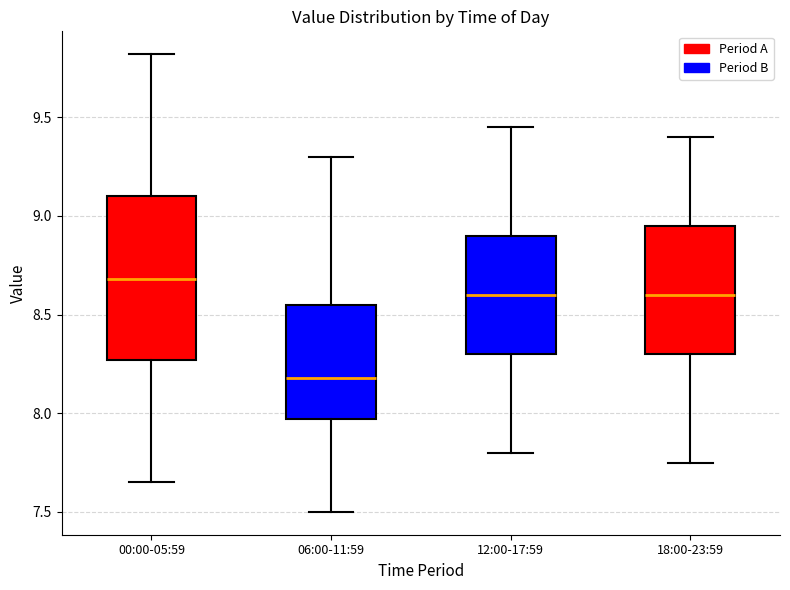

Which box's median line is the highest?

00:00-05:59